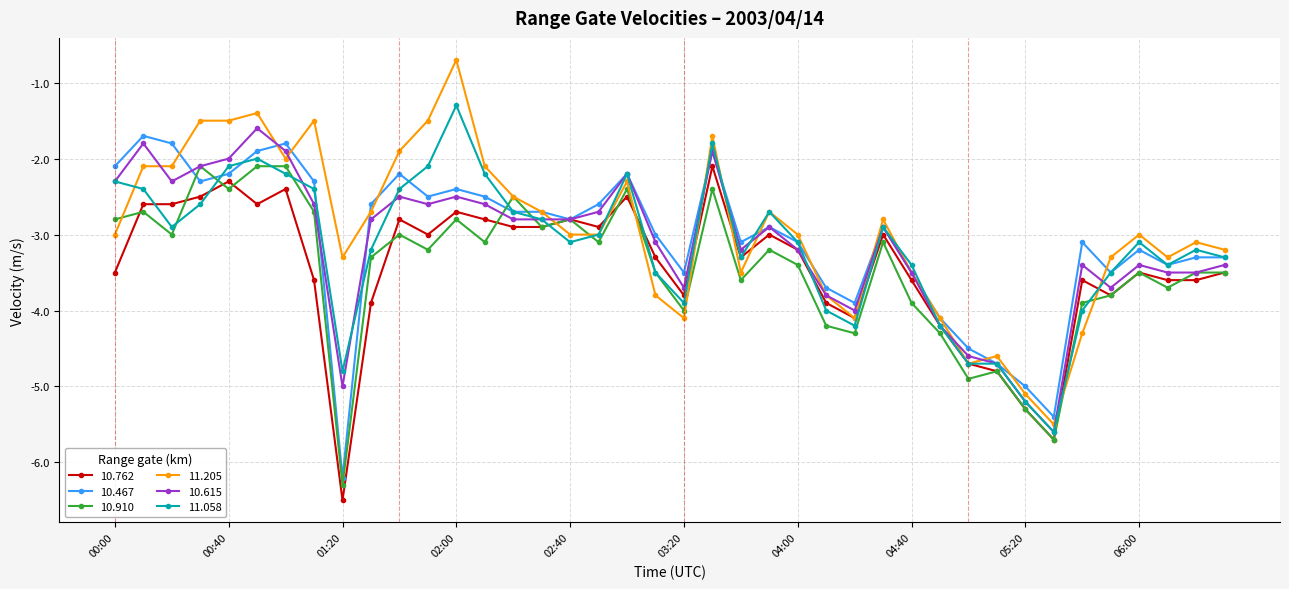

How many data points does each series have?

40